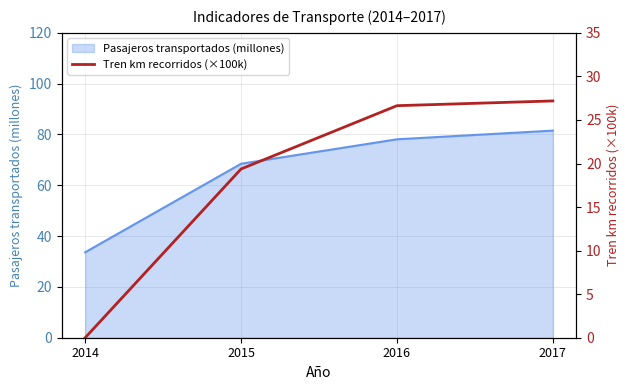

True or false: the data shows 26.6 at 2016.

True